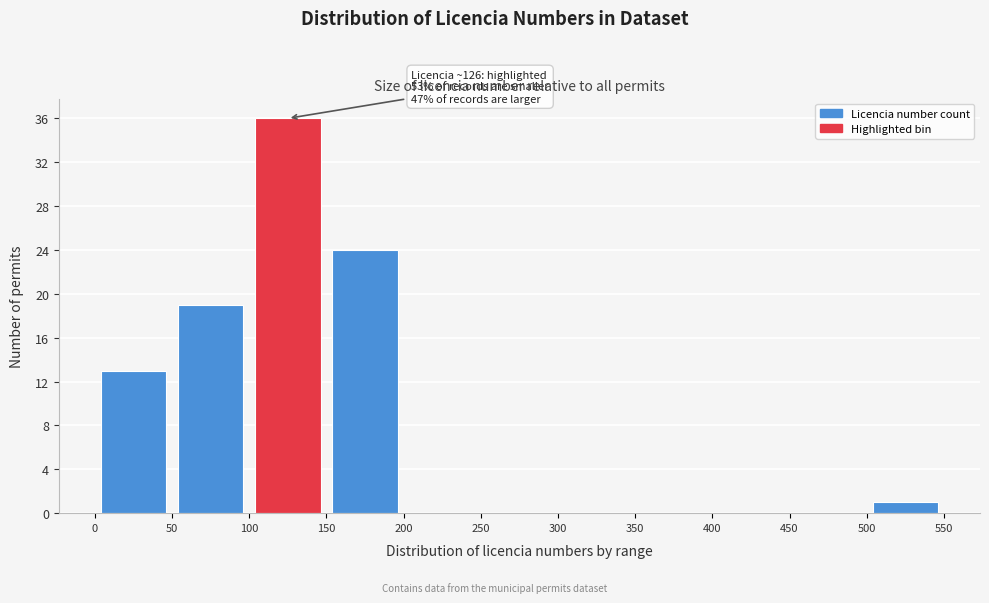

Over which range of the x-axis is the bar tallest?

100 to 150